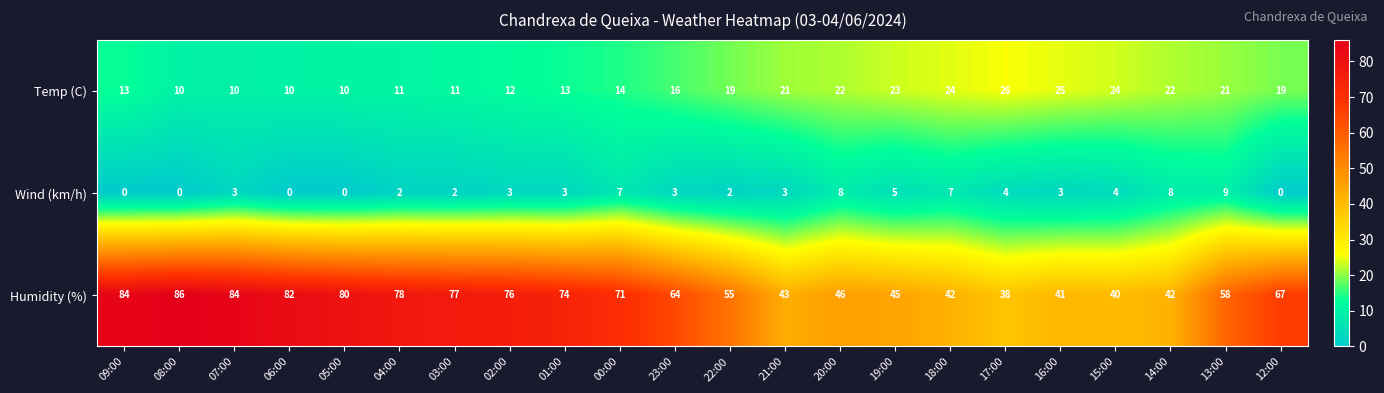

What is the sum of the Temp (C) values at 23:00 and 18:00?

40